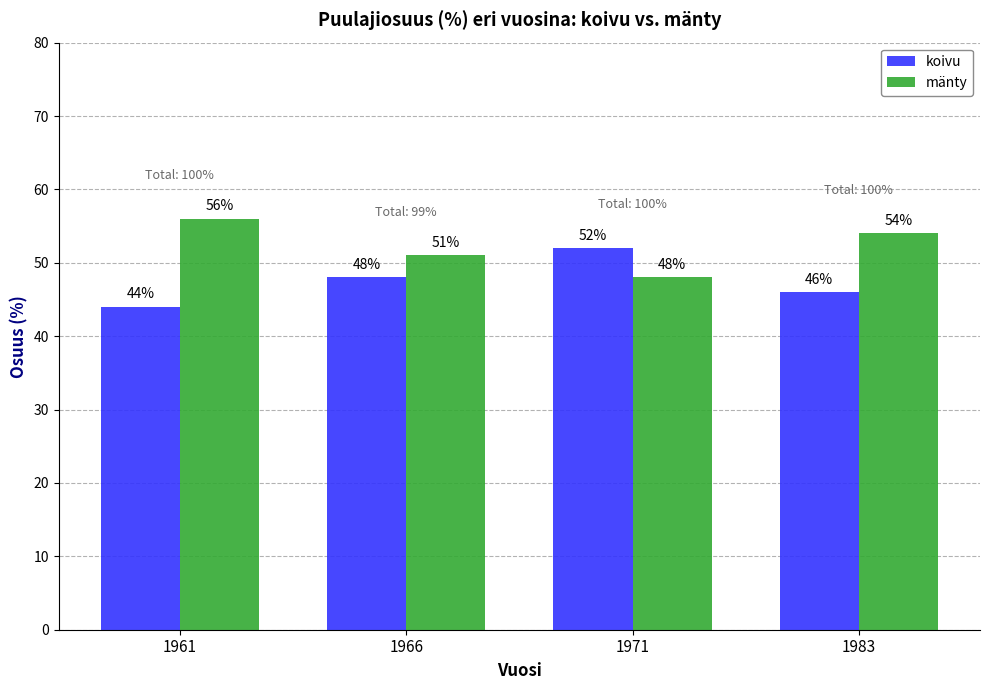

At how many categories does at least one series exceed 46?

4